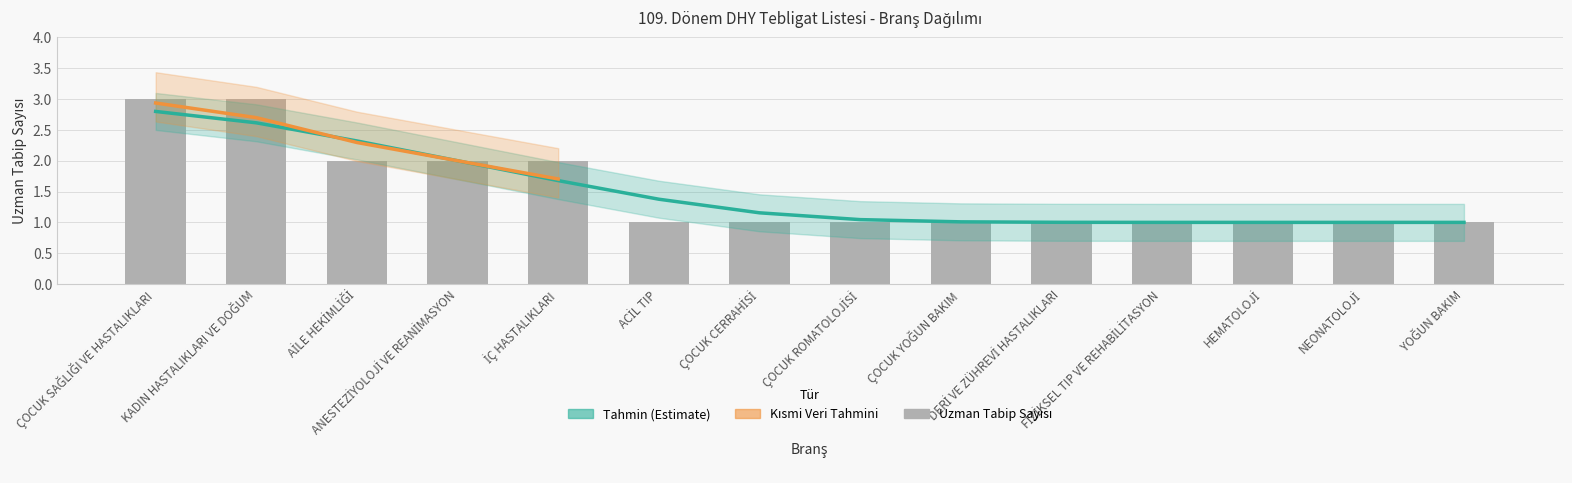

Is it true that the value at ANESTEZİYOLOJİ VE REANİMASYON is 3?

False